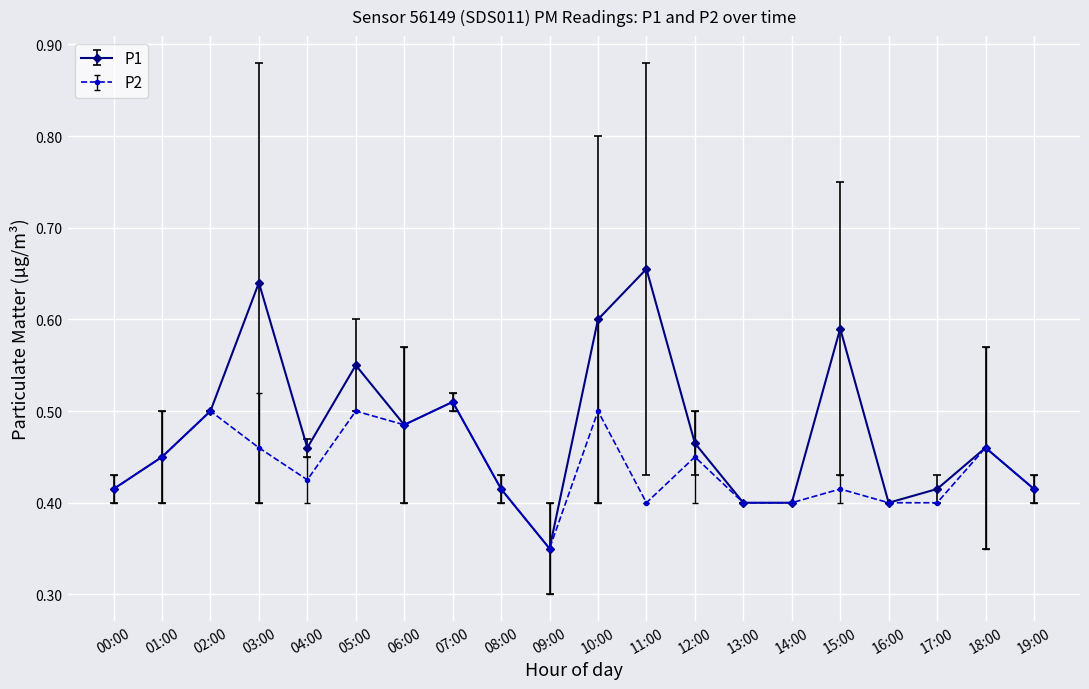

Rank the series by their maximum value, from lowest to highest.

P2, P1